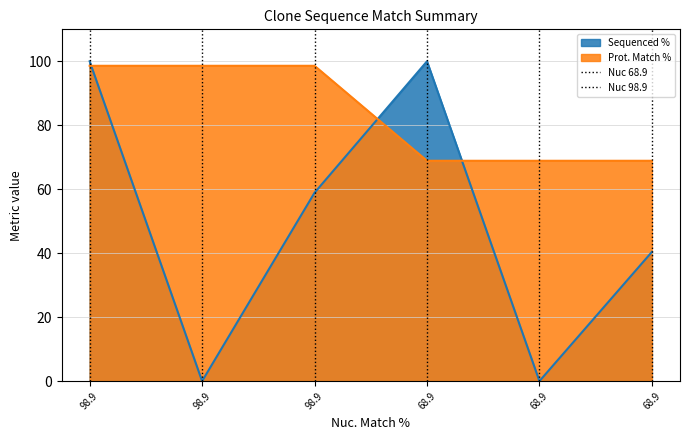

What is the difference between the Nuc 68.9 values at 68.9 and 68.9?

1